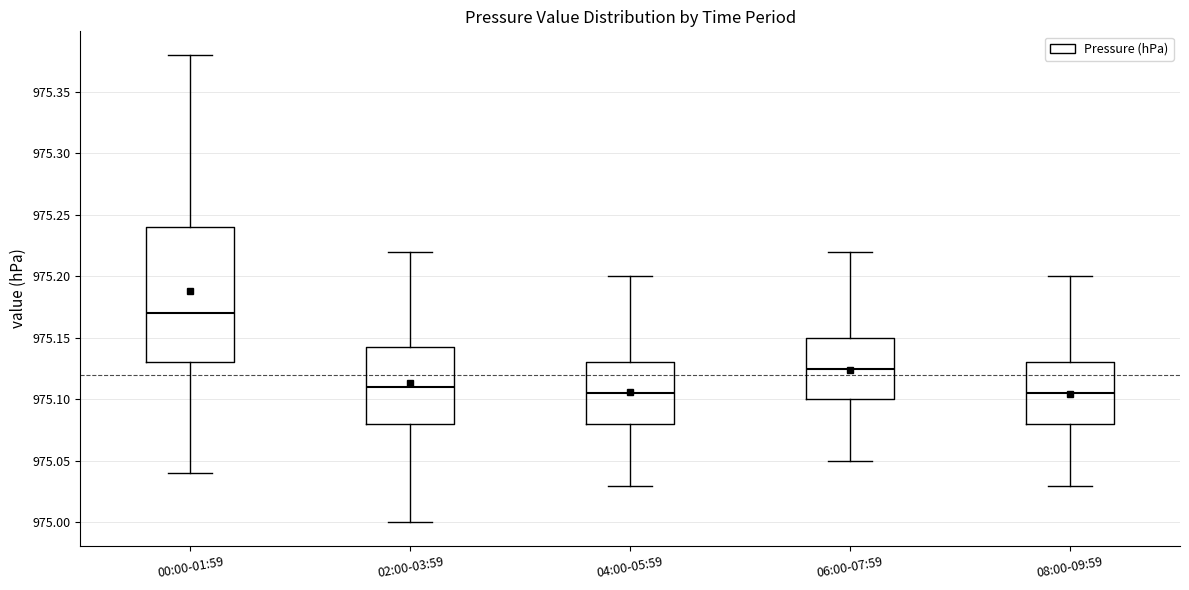

Comparing the boxes themselves (not the whiskers), which one is the tallest?

00:00-01:59